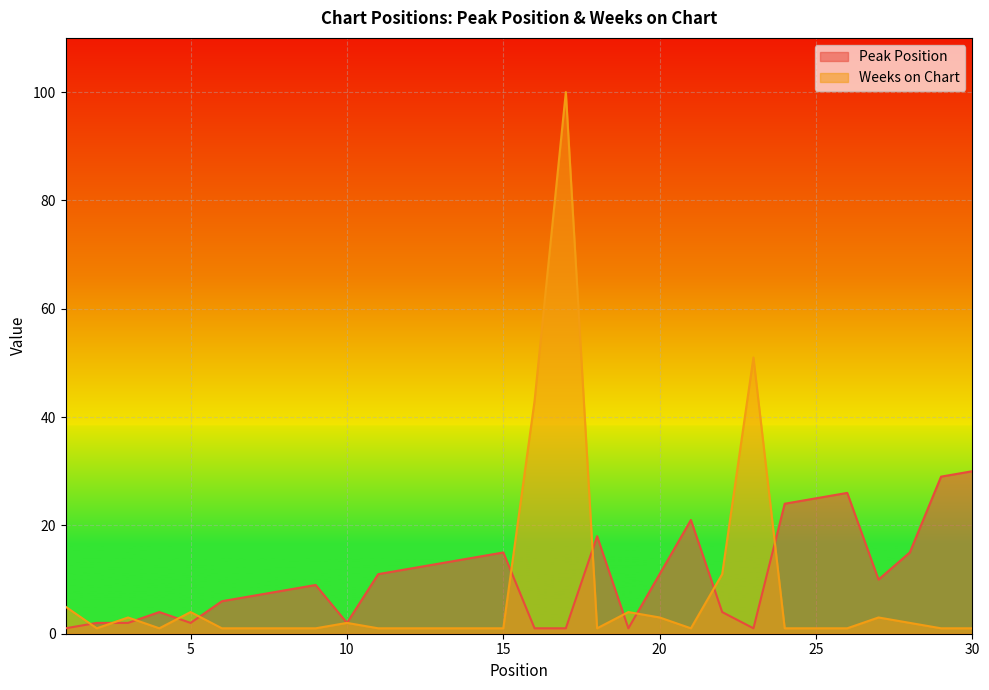

Which series changed the most between 16 and 28?

Weeks on Chart